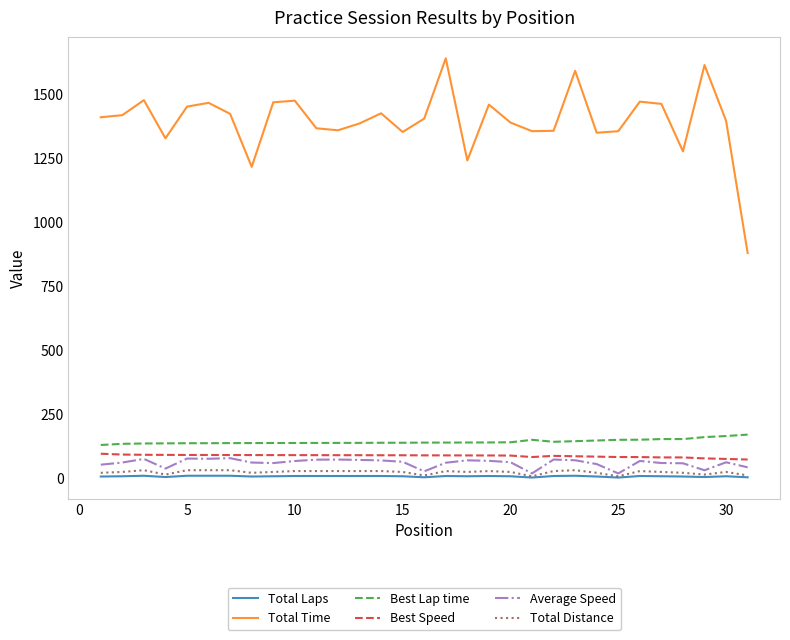

True or false: Best Lap time and Average Speed intersect in this chart.

False